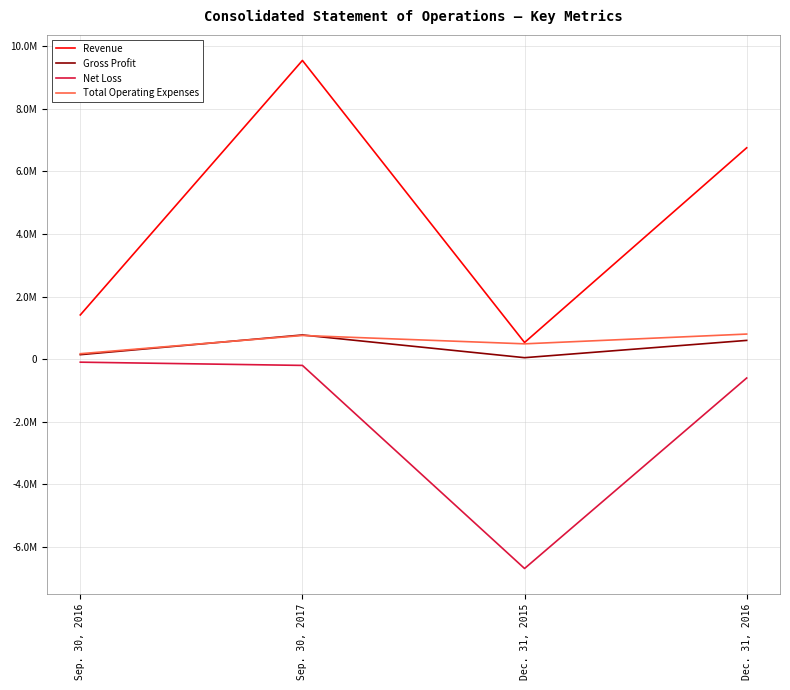

What is the difference between the Total Operating Expenses values at Dec. 31, 2015 and Sep. 30, 2016?

315533